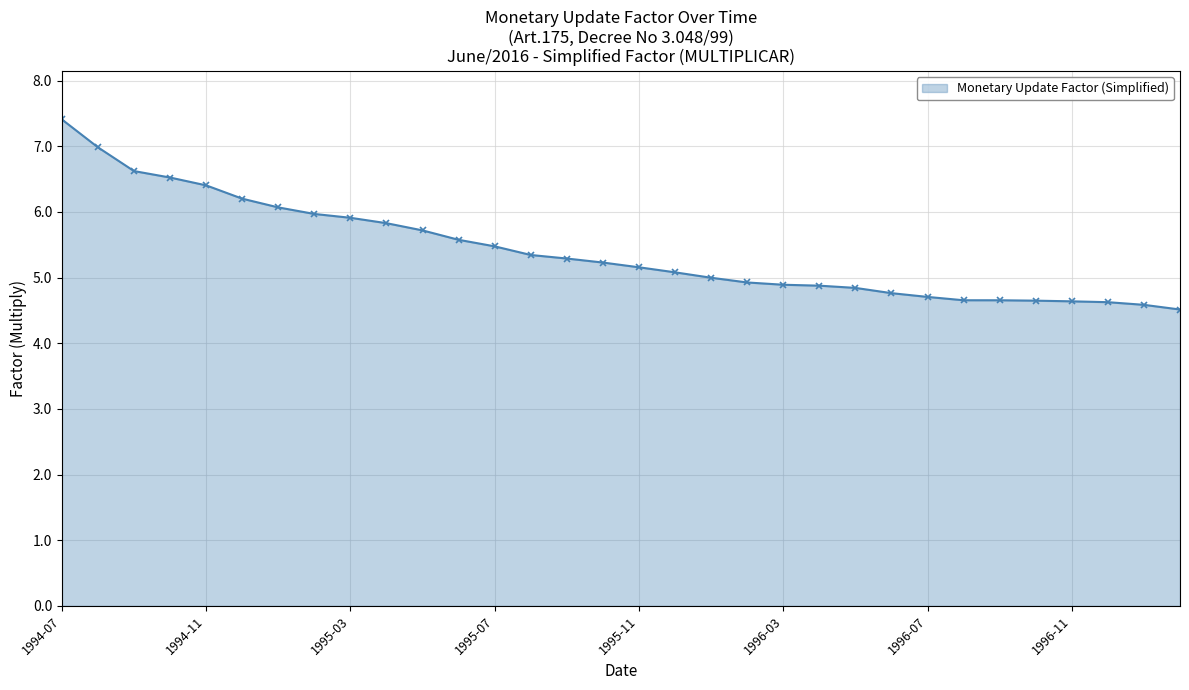

How many lines are shown in the chart?

1